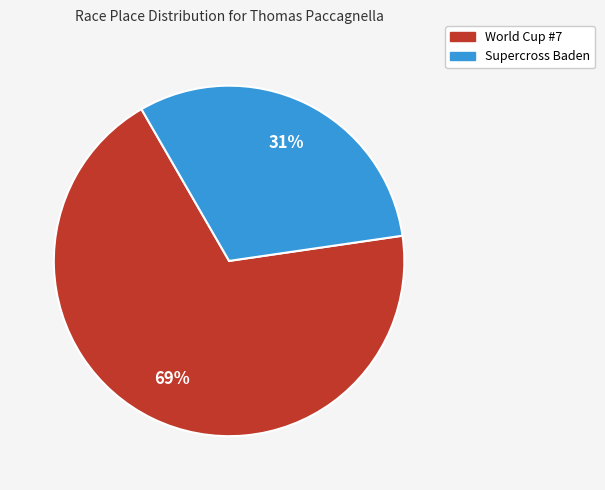

Which slice is the largest?

World Cup #7